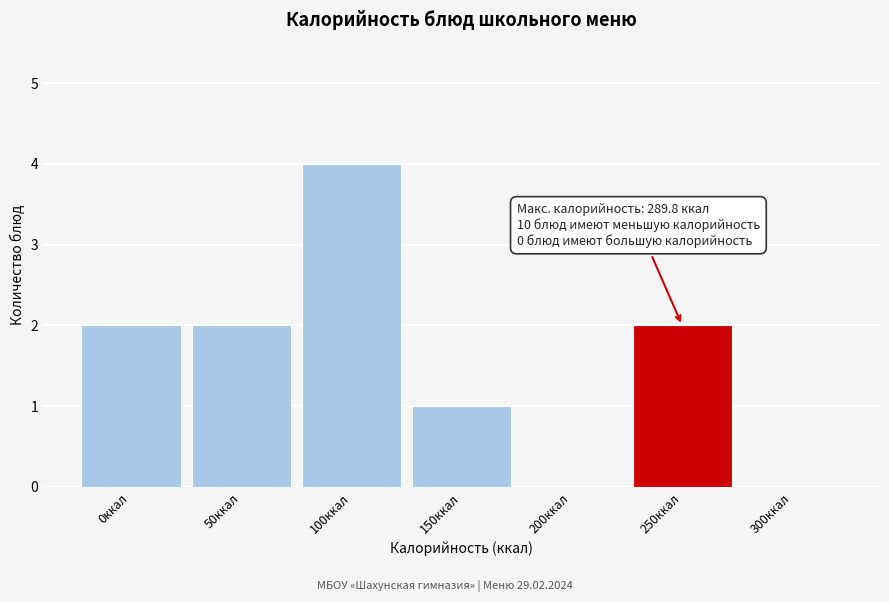

Reading left to right, what are all the values shown in this chart?

0ккал=2	50ккал=2	100ккал=4	150ккал=1	200ккал=0	250ккал=2	300ккал=0